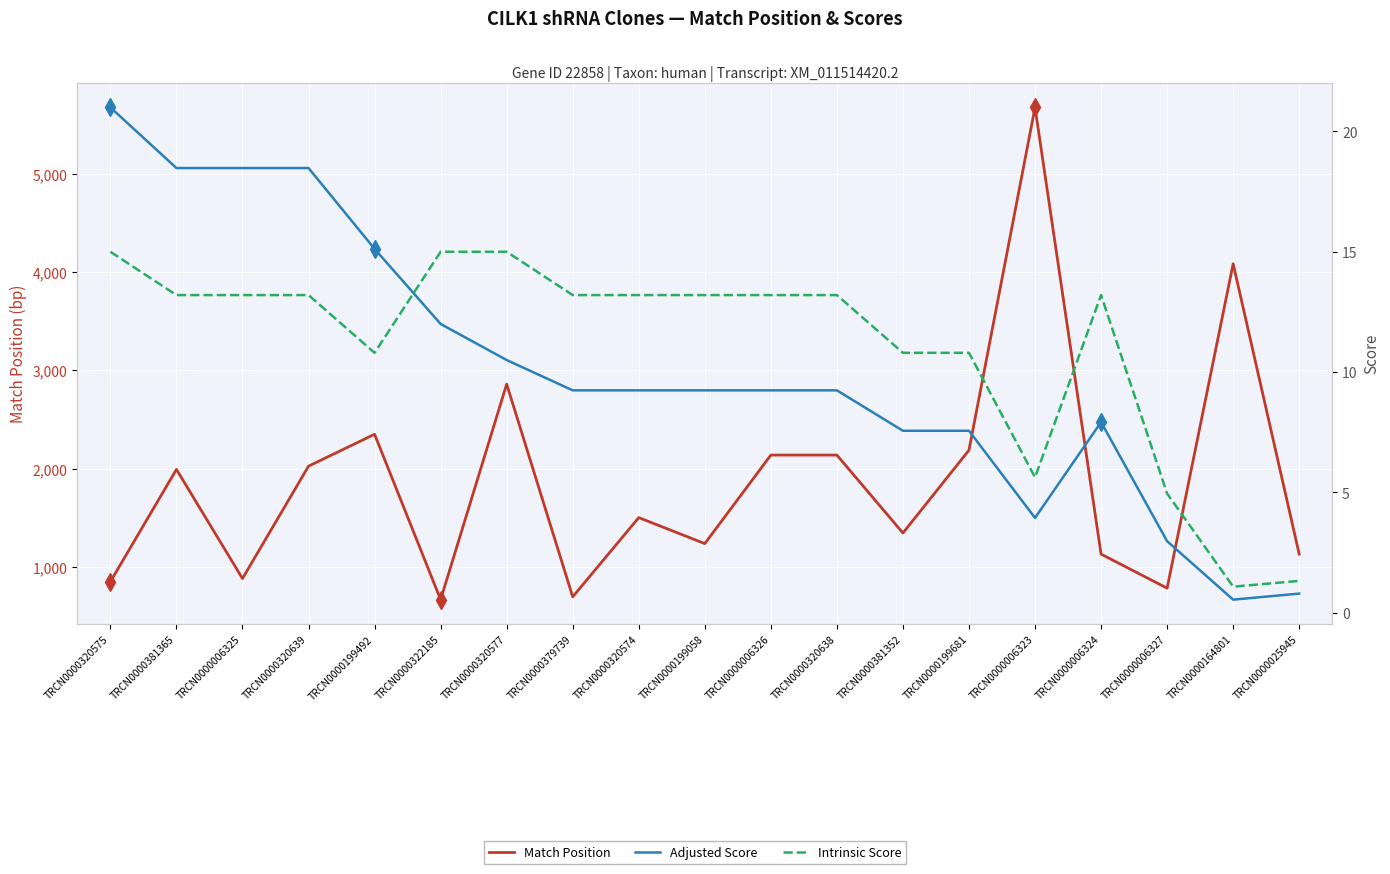

Which series has the largest total across all categories?

Match Position